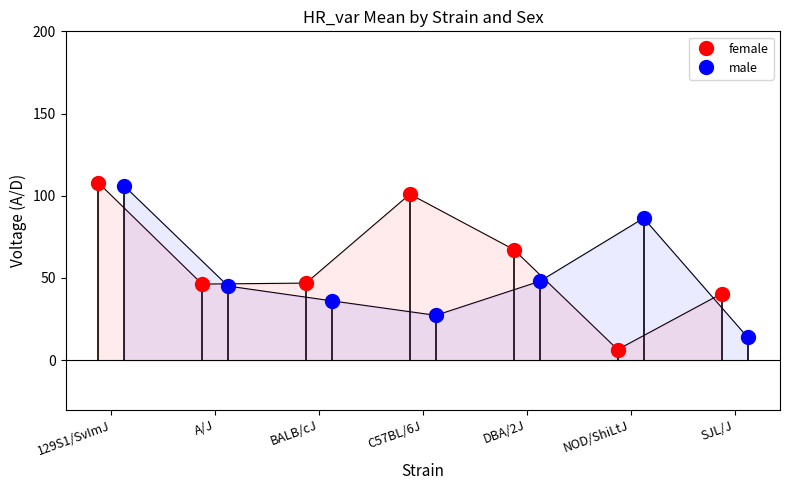

Between BALB/cJ and SJL/J, which series saw the biggest shift?

male